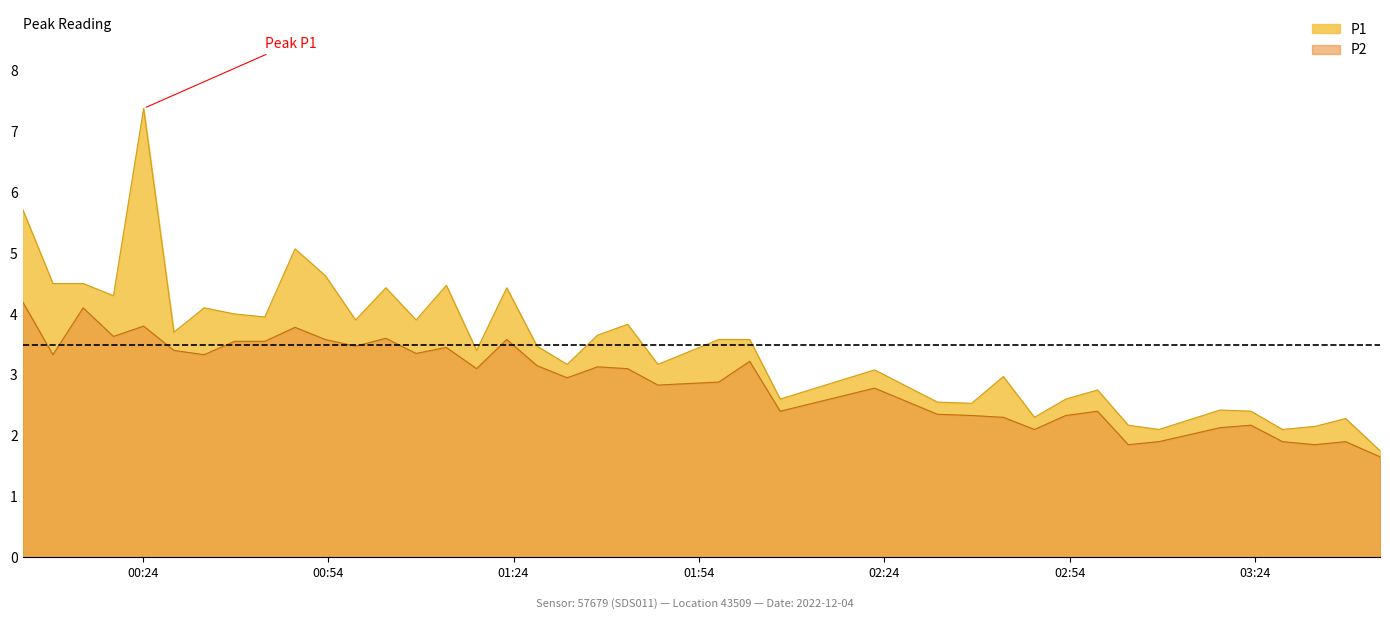

Which series changed the most between 2022-12-04T01:18:01 and 2022-12-04T02:32:36?

P1